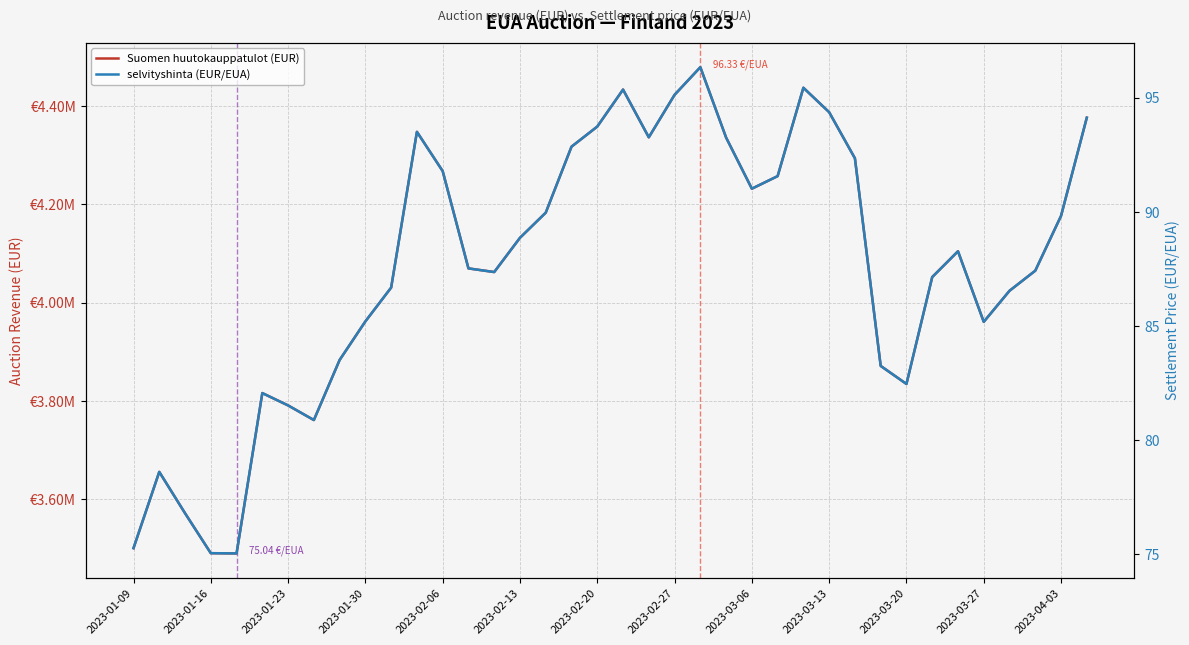

Which series changed the most between 2023-01-16 and 2023-04-03?

Suomen huutokauppatulot (EUR)